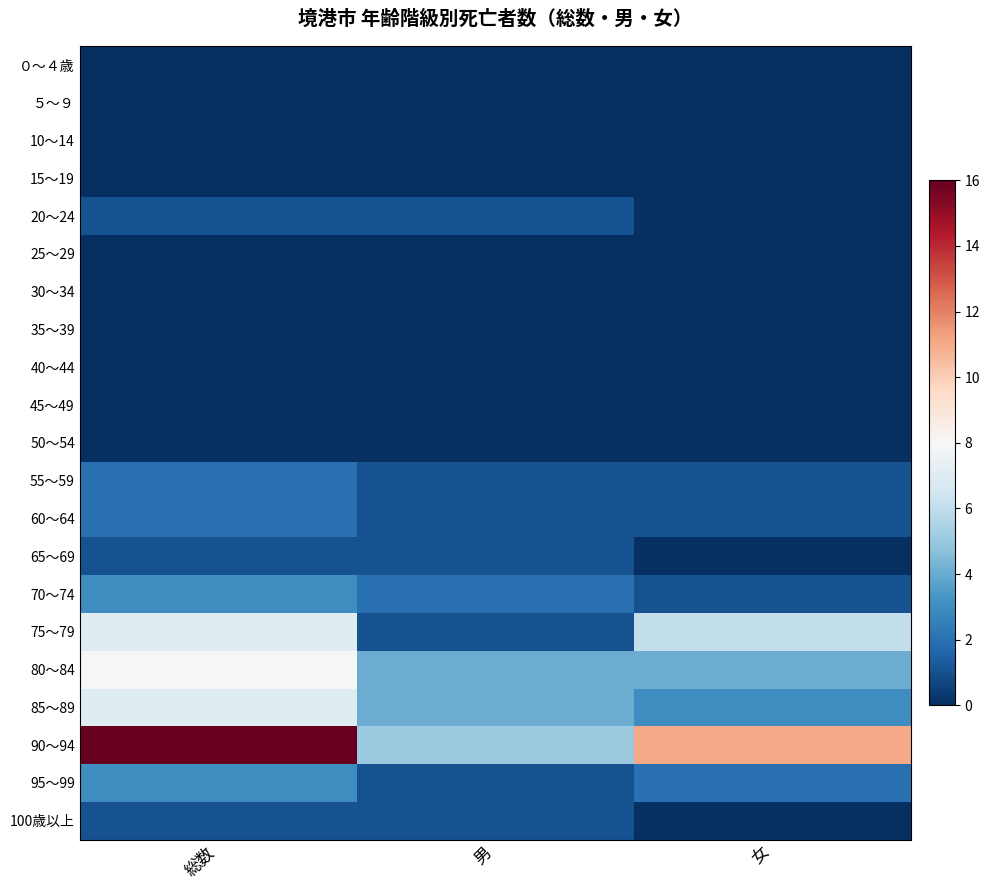

What is the difference between the highest and lowest values at 総数?

16